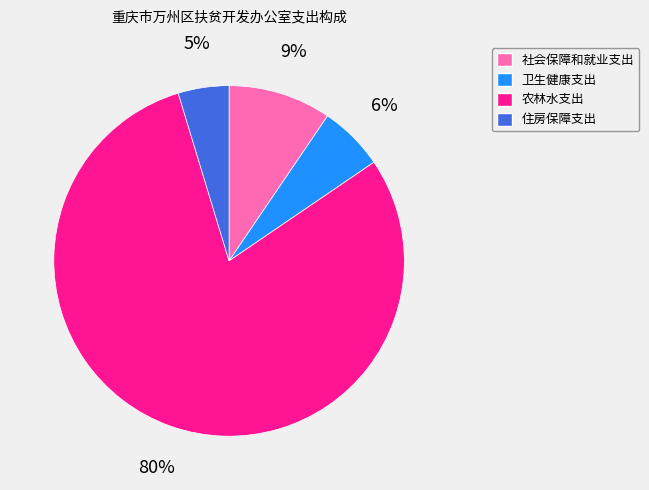

Which slice is the smallest?

住房保障支出